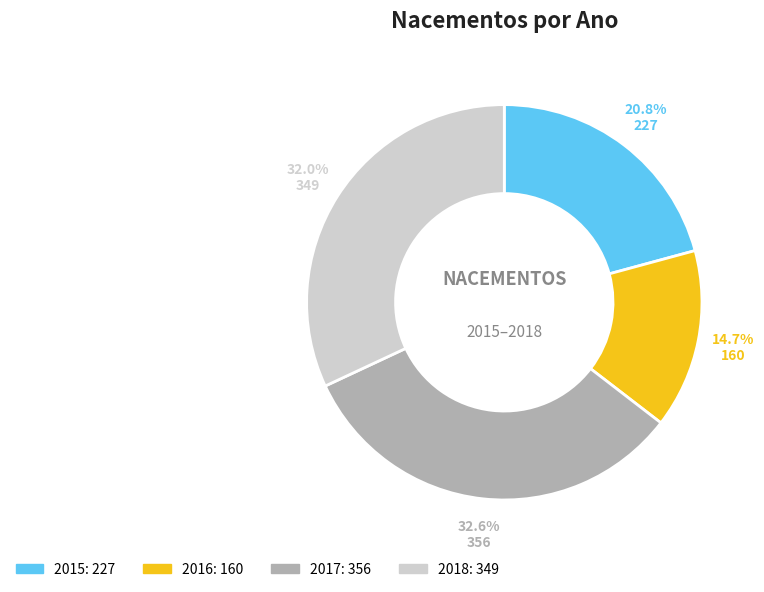

Combined, what portion of the pie is 2015: 227 and 2018: 349?

52.7%